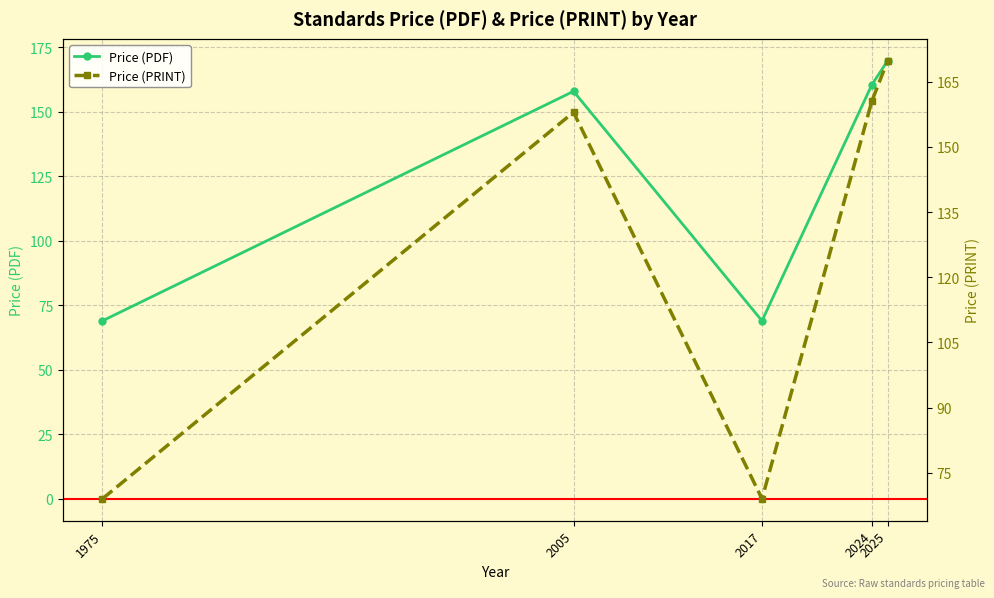

The Price (PRINT) series shows 95.3 at 2024. True or false?

False